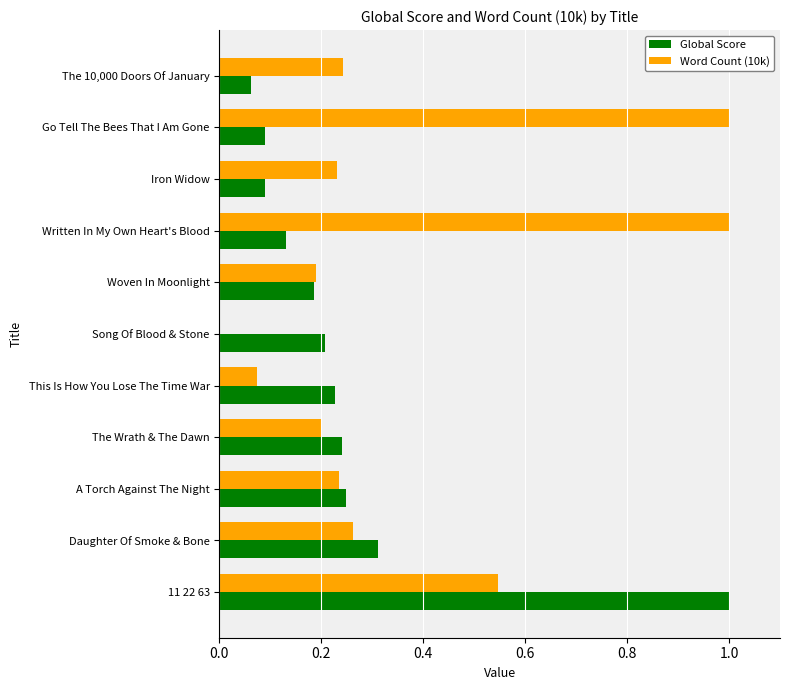

What is the sum of all Global Score values?

2.8